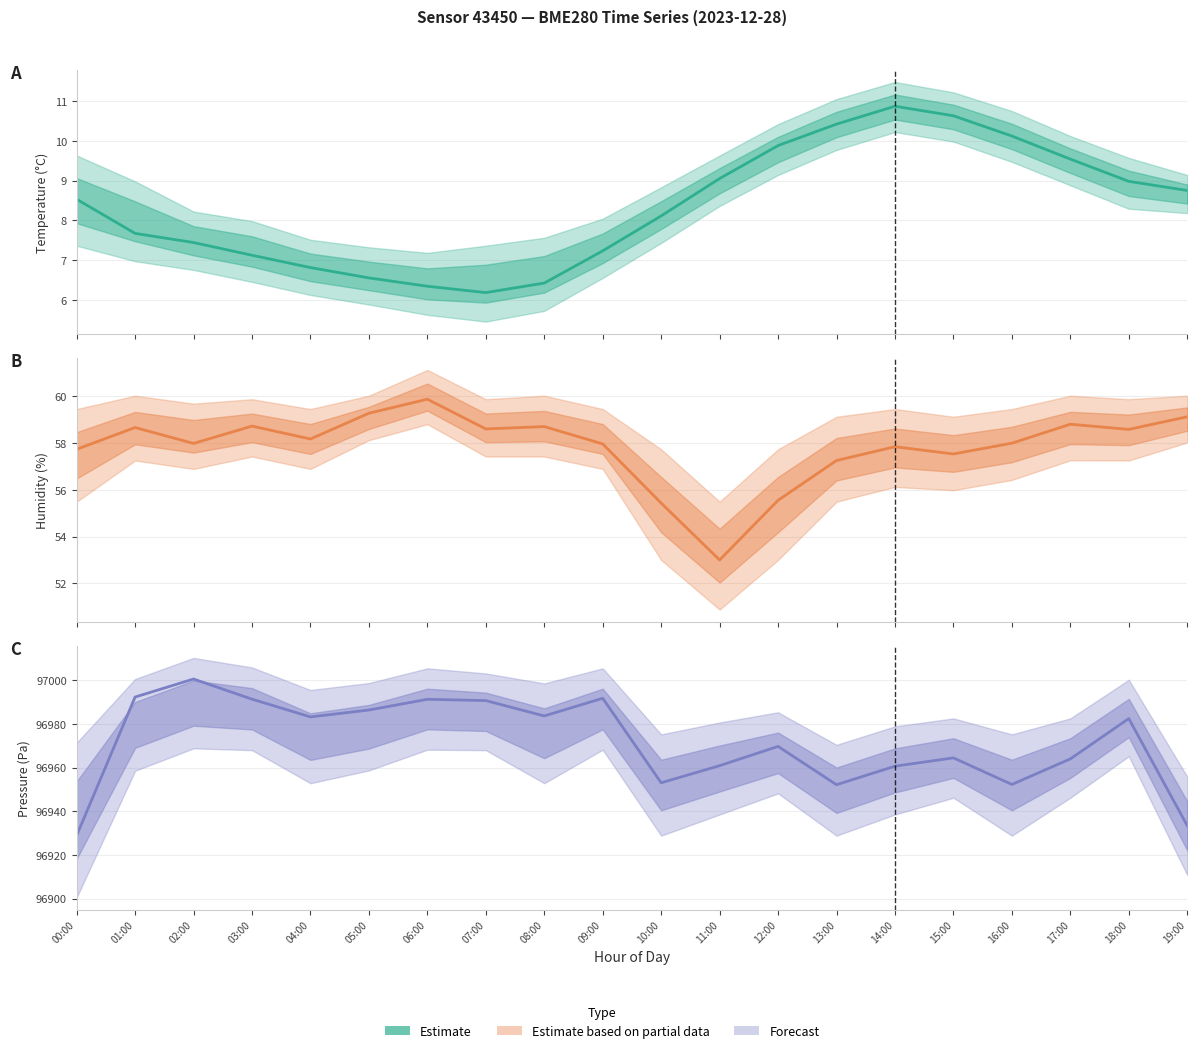

True or false: the data has more than 1 interior local peaks.

True